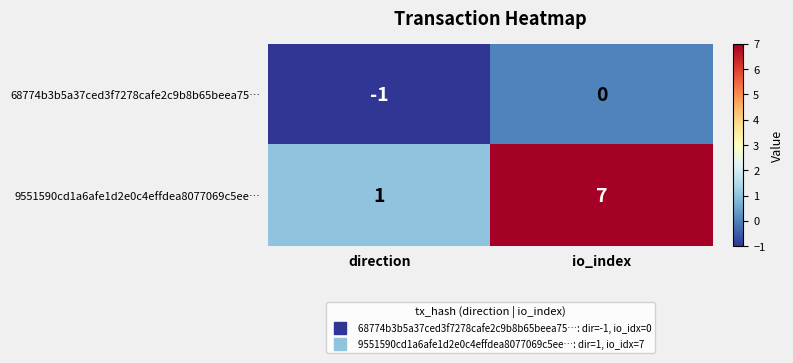

Reading right to left, transcribe all the data shown in this chart.

68774b3b5a37ced3f7278cafe2c9b8b65beea75…: io_index=0	direction=-1
9551590cd1a6afe1d2e0c4effdea8077069c5ee…: io_index=7	direction=1